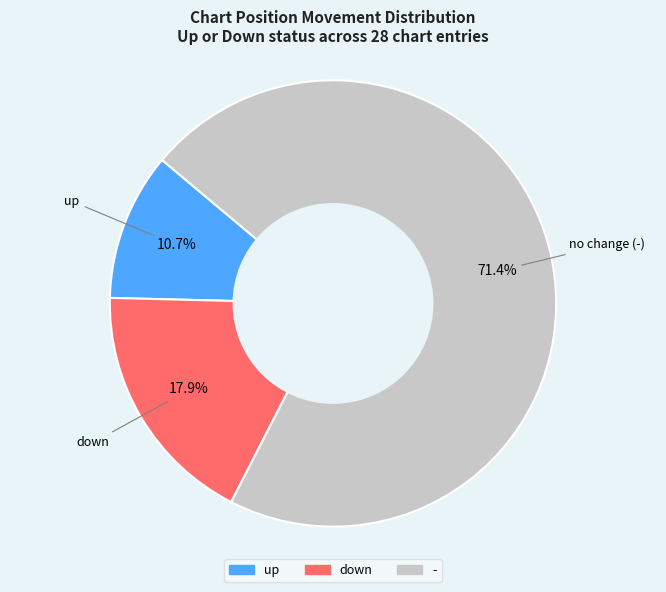

To the nearest percent, what portion does up represent?

11%